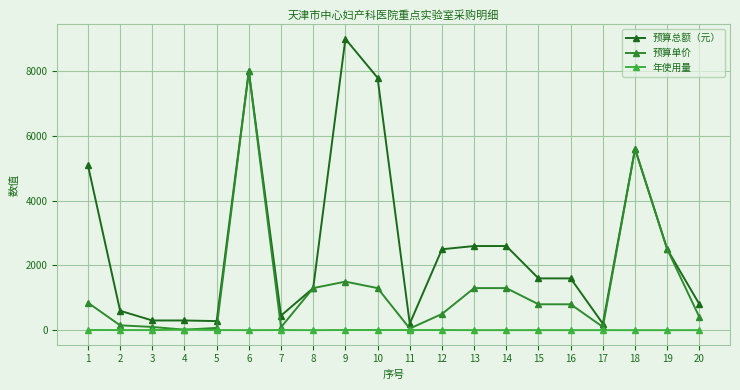

The value of 预算总额（元） at 15 is 1600. True or false?

True